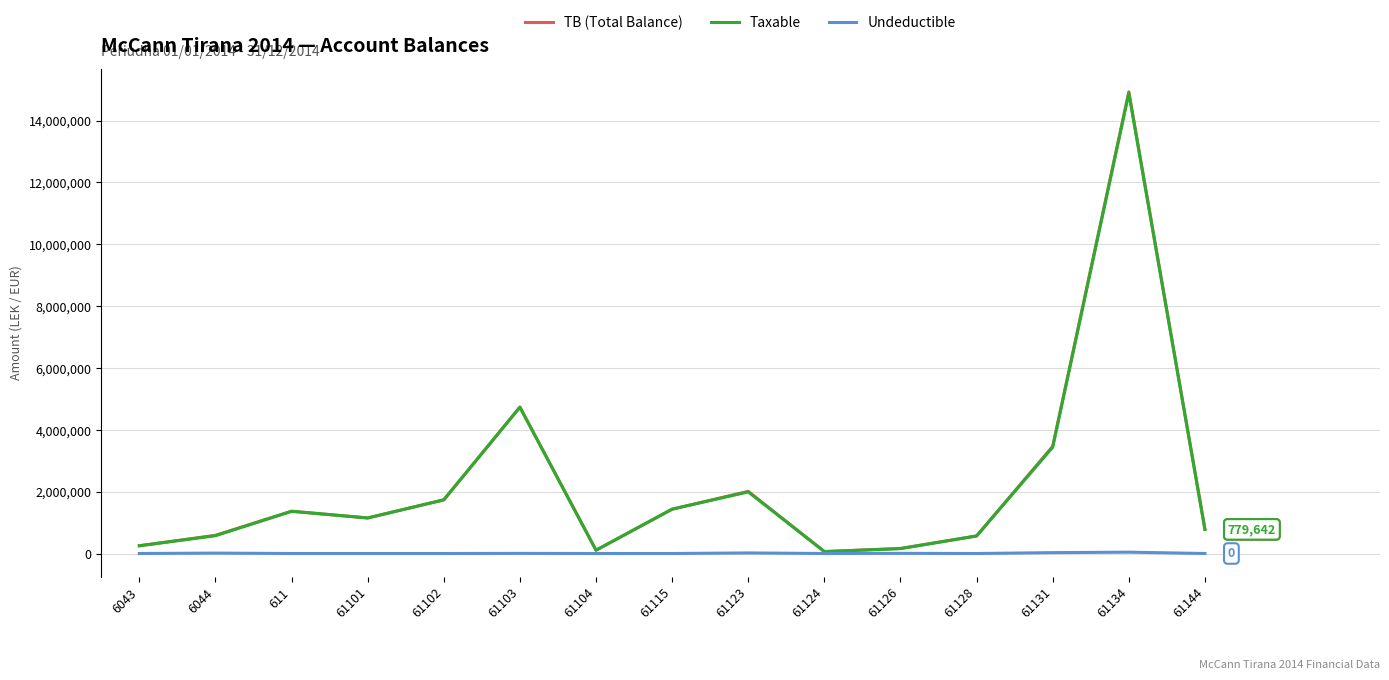

Which series has the widest spread of values?

TB (Total Balance)